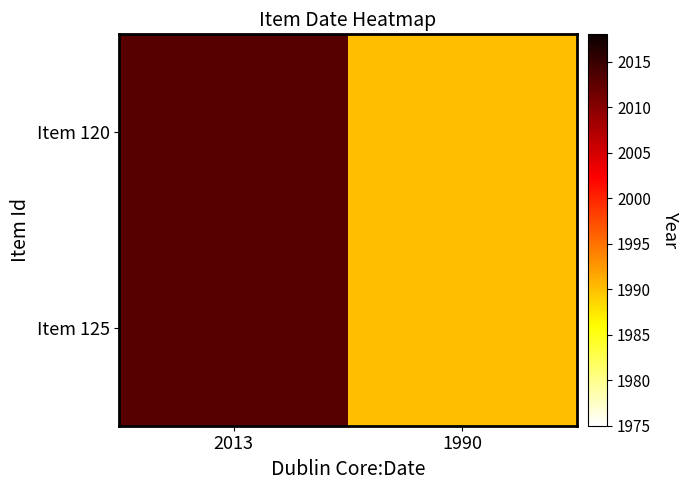

At 2013, list the series in order from largest to smallest.

Item 120, Item 125